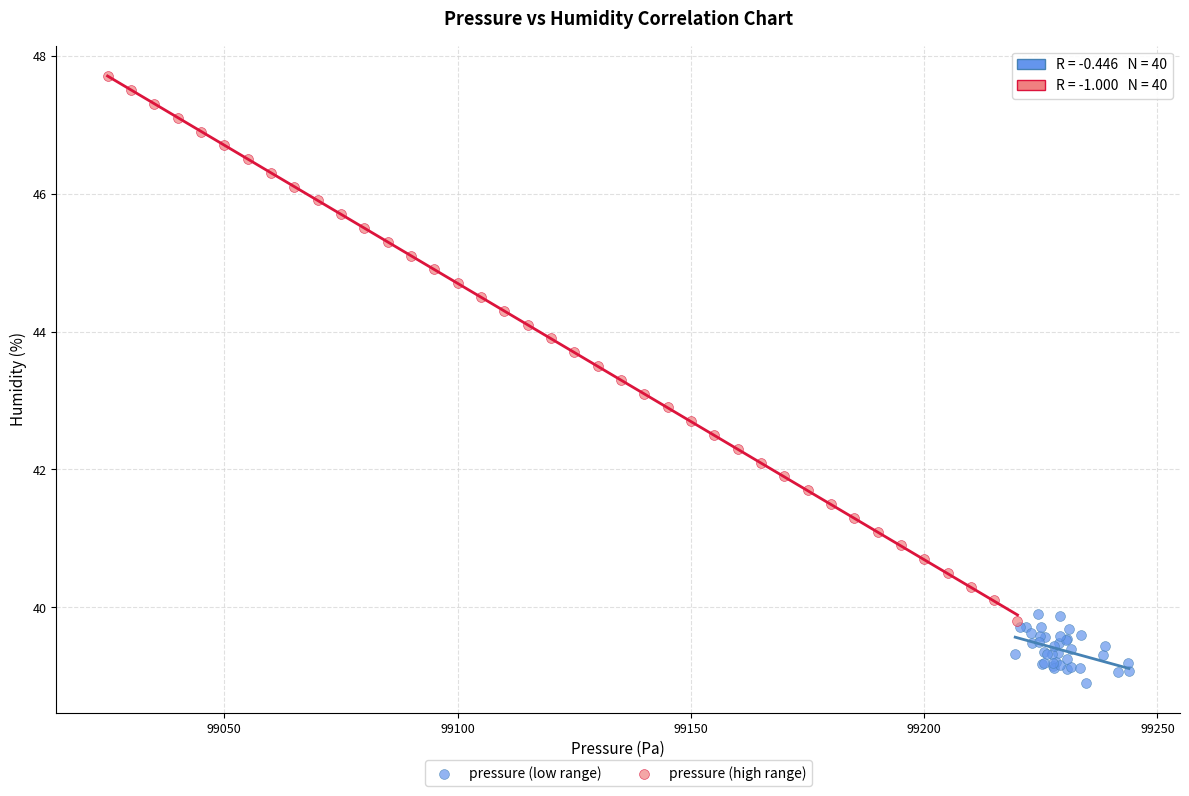

Which series contains the highest Y value?

pressure (high range)